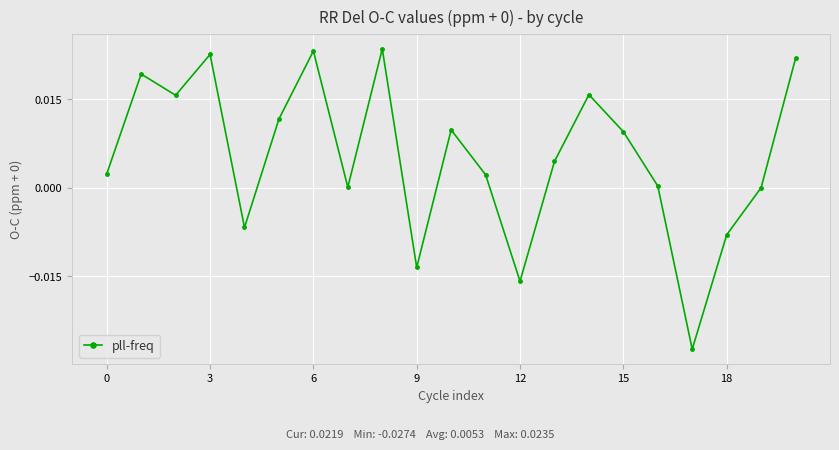

What is the difference between the maximum and minimum values?

0.1